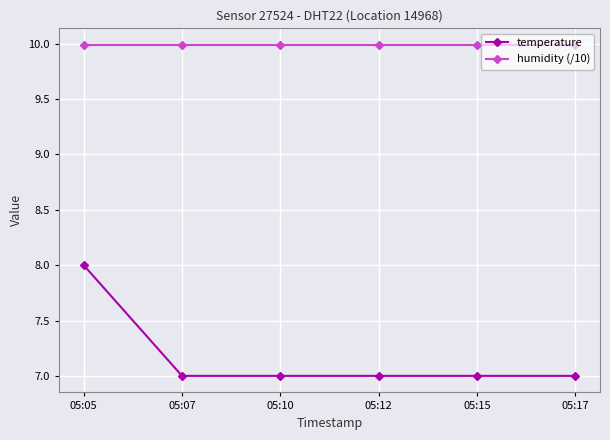

Rank the series by their average value, from highest to lowest.

humidity (/10), temperature